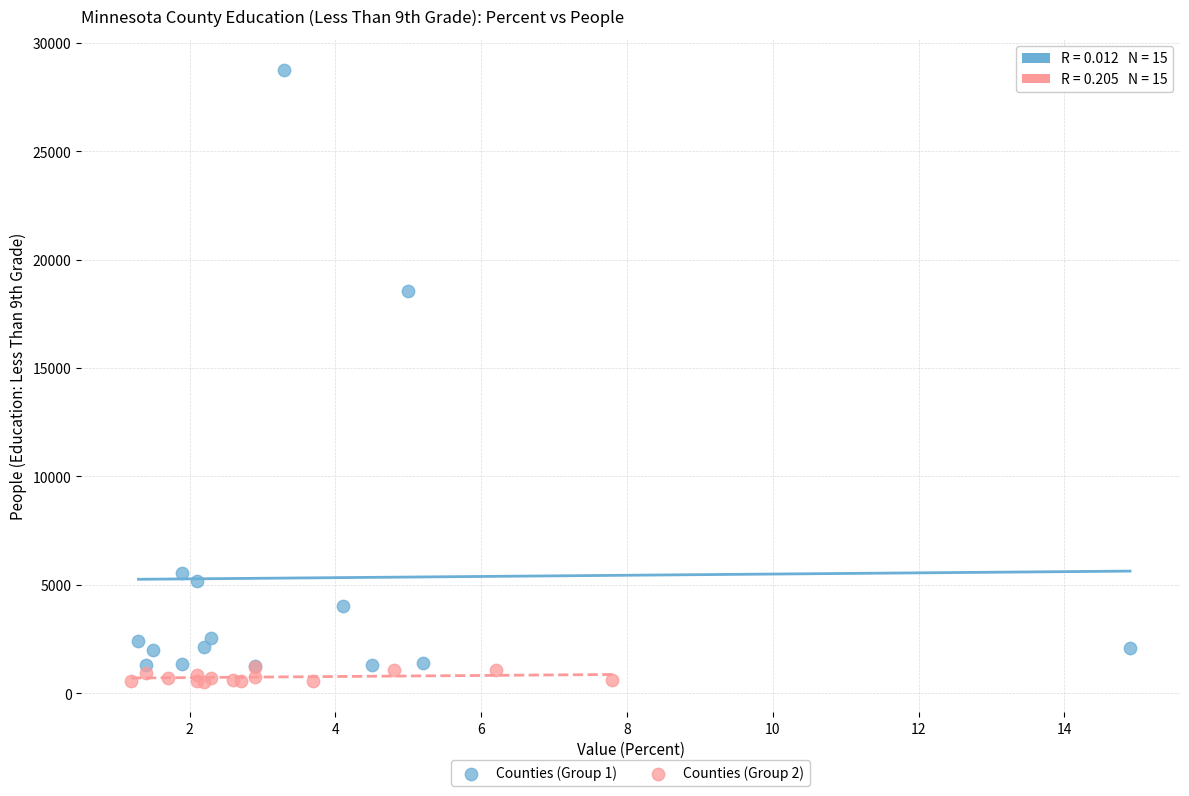

Which series contains the lowest Y value?

Counties (Group 2)